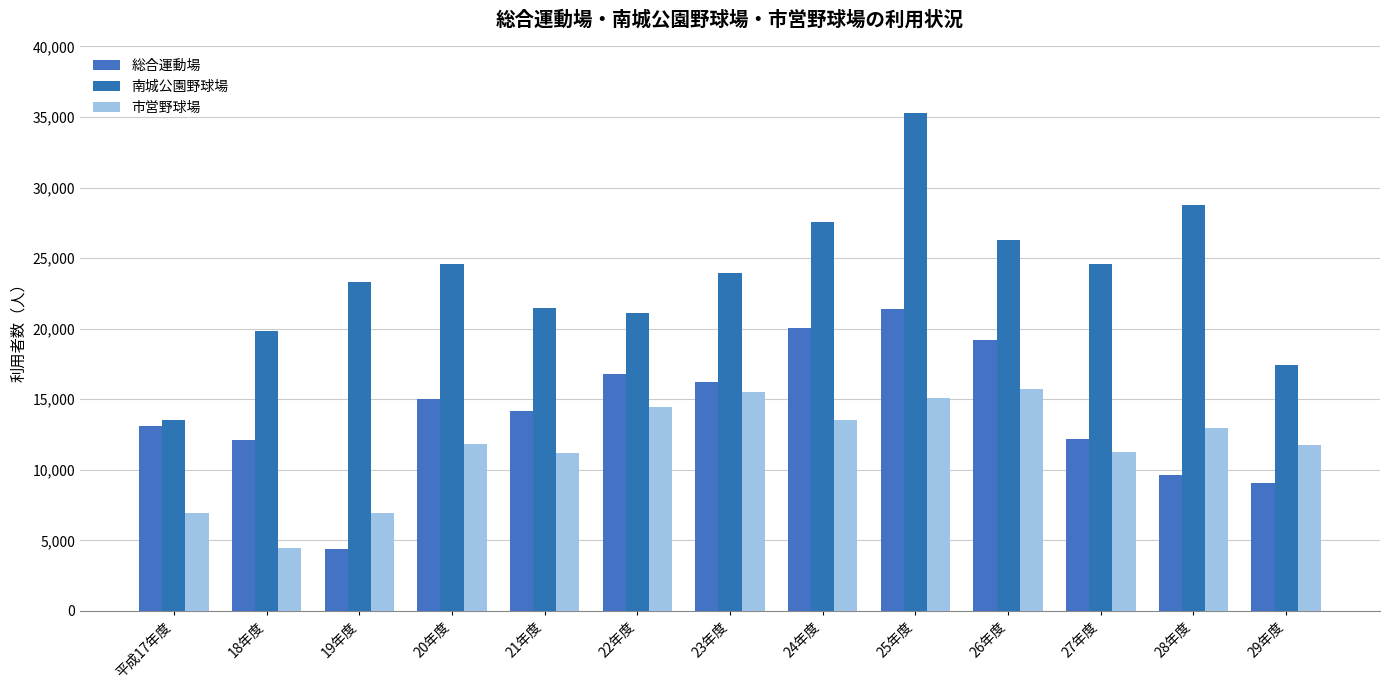

Which series has the largest total across all categories?

南城公園野球場